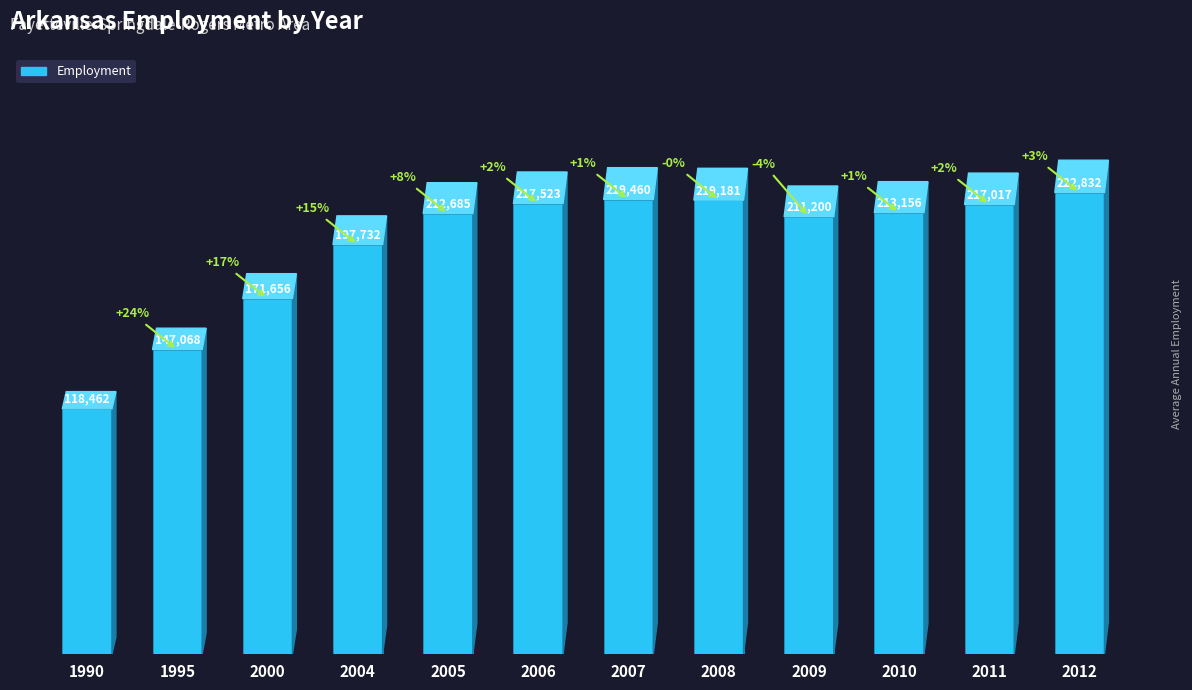

Rank the categories by value from lowest to highest.

1990, 1995, 2000, 2004, 2009, 2005, 2010, 2011, 2006, 2008, 2007, 2012